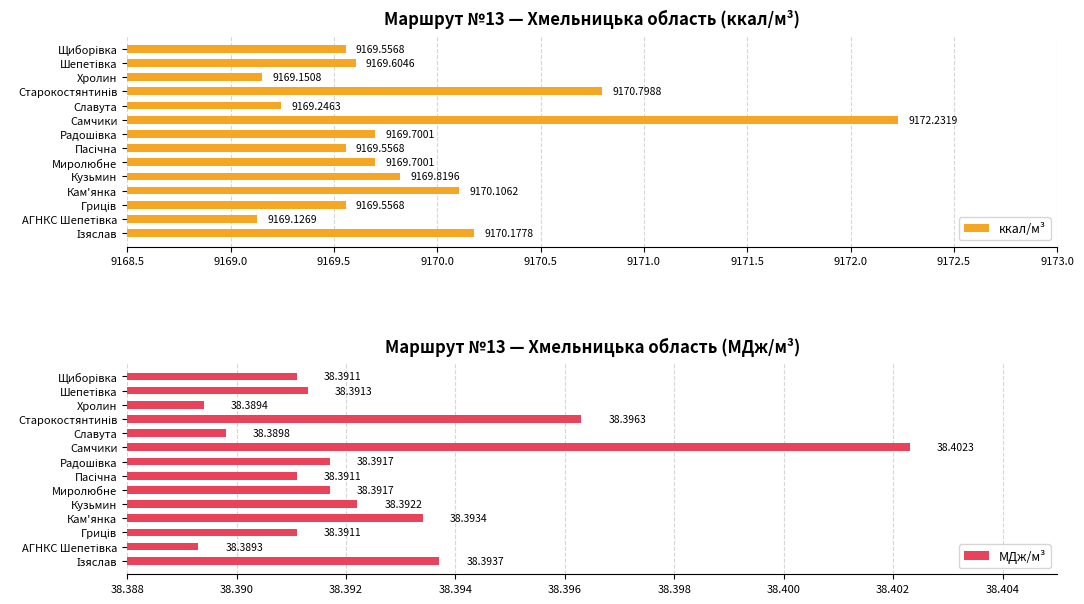

Which series has the largest total across all categories?

ккал/м³